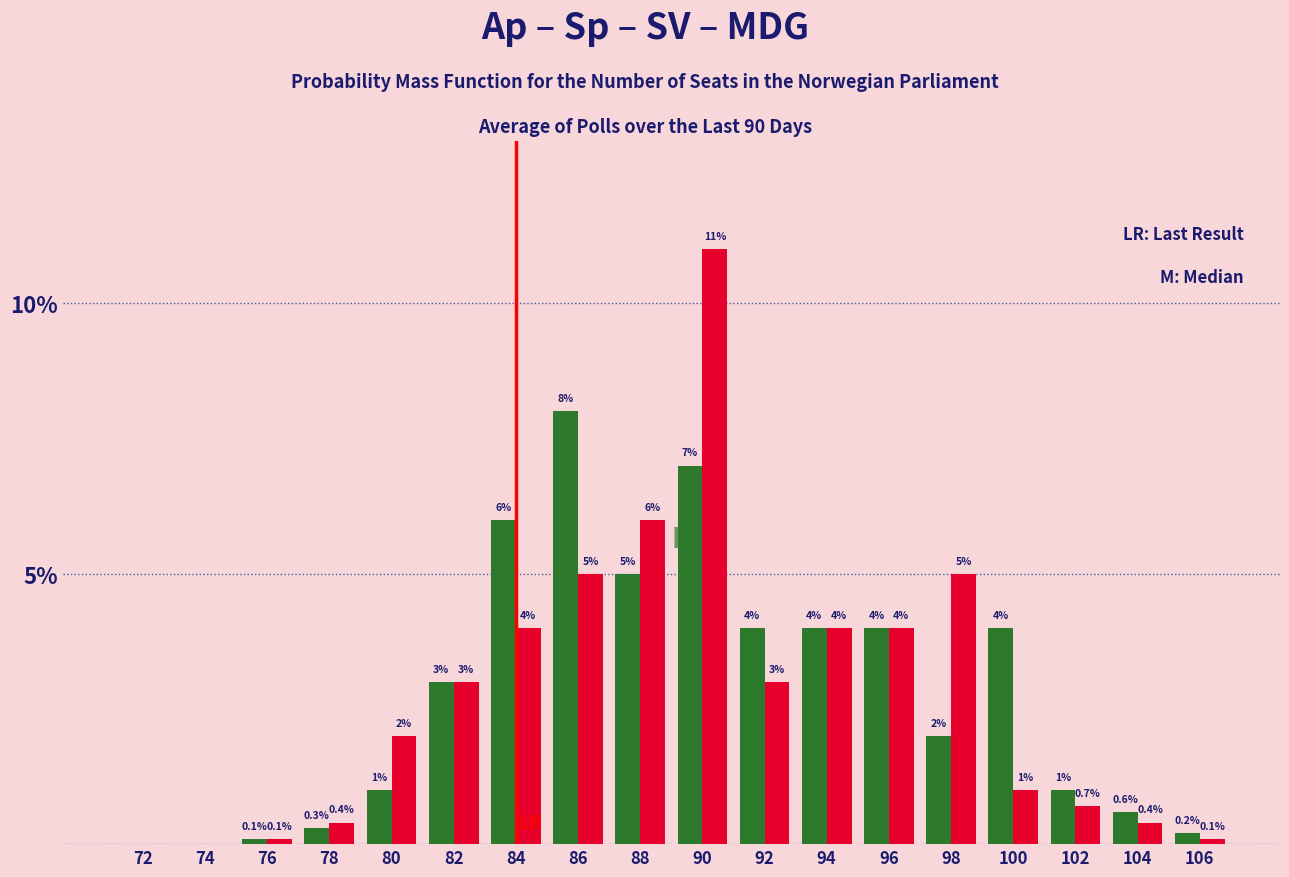

What is the total value across all series at 88?

11.0